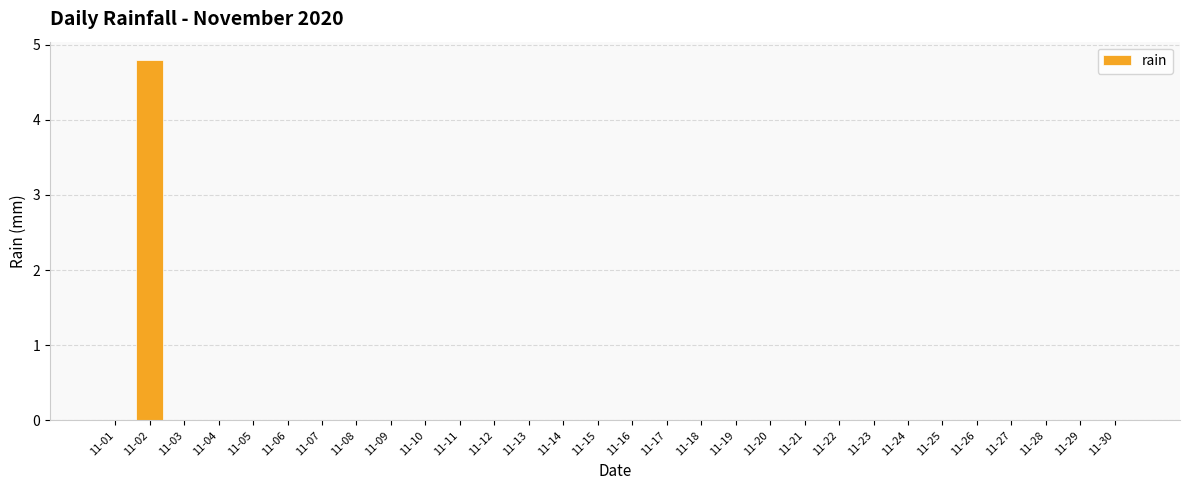

The chart shows a value of 4.8 at 11-02. True or false?

True